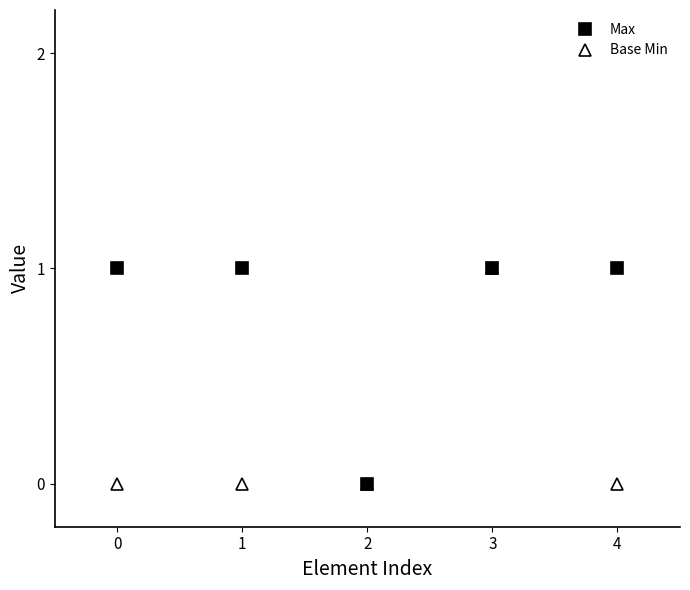

Rank the series by their average value, from lowest to highest.

Base Min, Max